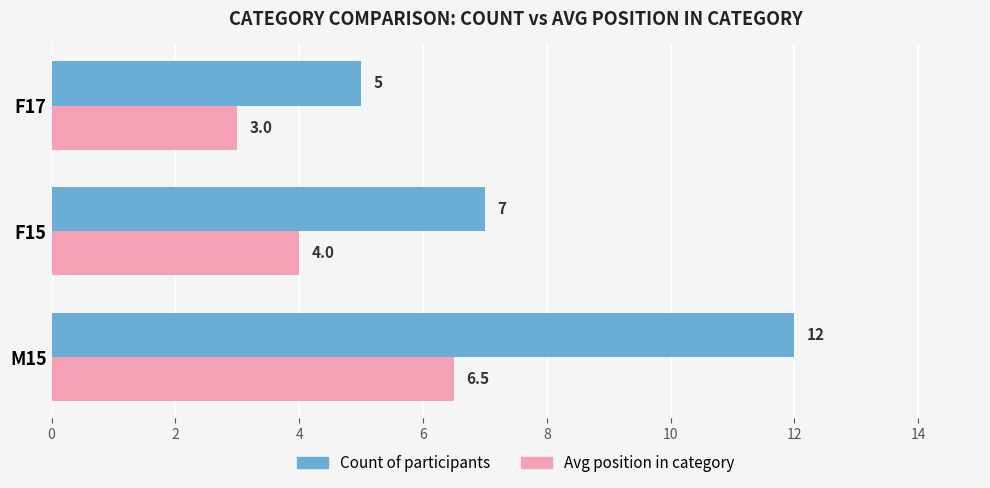

The value of Count of participants at M15 is 17.3. True or false?

False